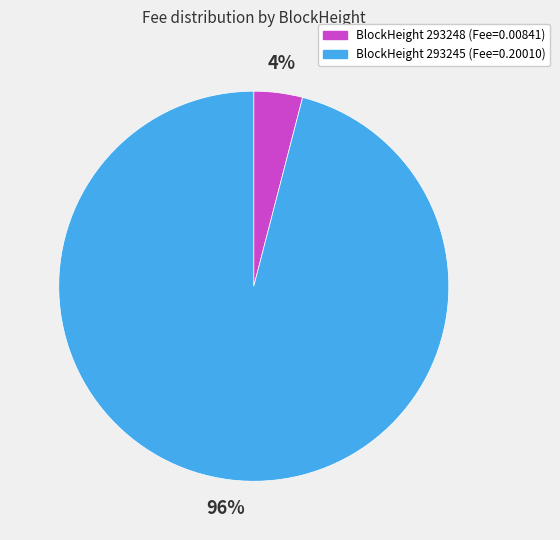

Is there any slice that represents more than half of the pie?

Yes